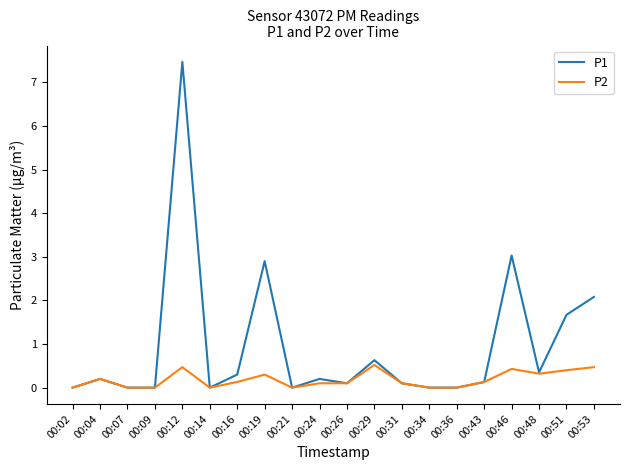

How many categories are shown in the chart?

20